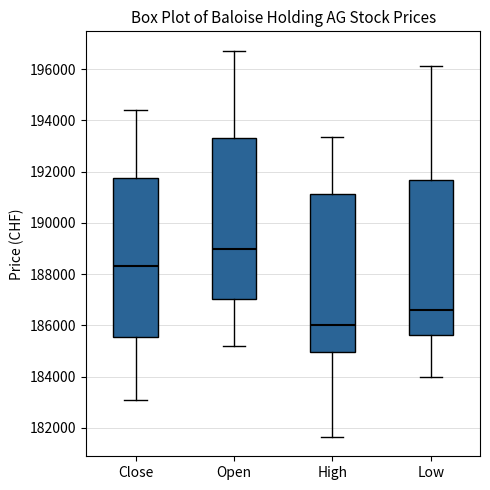

Reading left to right, transcribe this box plot: for each box, give where its median line is, the range the box spans, and where its two whiskers end, as read against the y-axis. The values are not printed on the chart, so give them approximately, as read against the axis.

Close: median 188400, box 185600 to 191800, whiskers 183200 to 194400
Open: median 189000, box 187000 to 193200, whiskers 185200 to 196800
High: median 186000, box 185000 to 191200, whiskers 181600 to 193400
Low: median 186600, box 185600 to 191600, whiskers 184000 to 196200